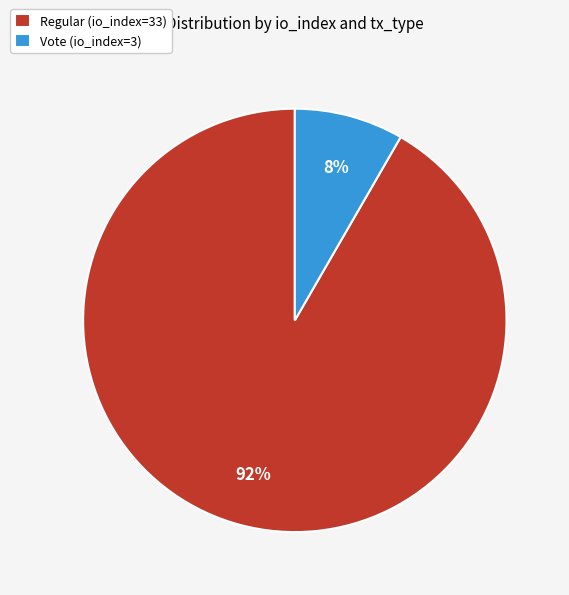

What percentage is the Vote (io_index=3) slice, to the nearest percent?

8%